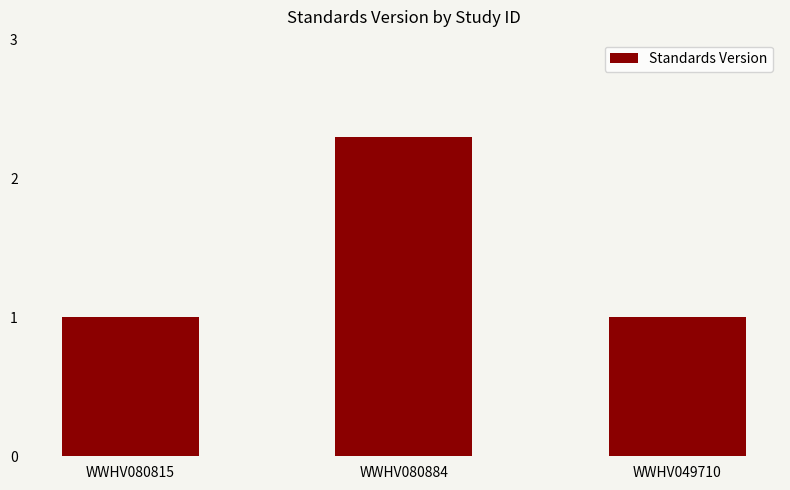

True or false: the data shows 1.0 at WWHV080815.

True